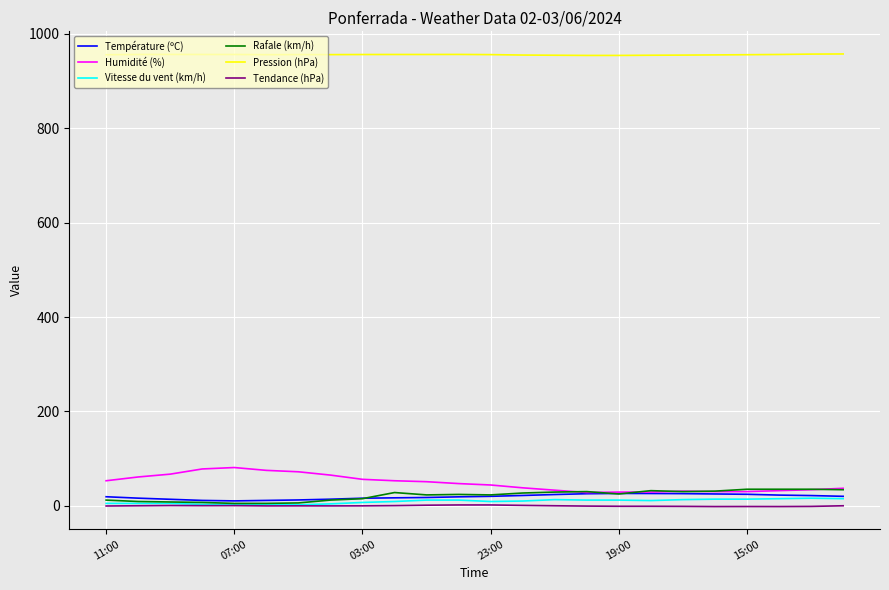

What are all the series names shown in the legend?

Température (ºC), Humidité (%), Vitesse du vent (km/h), Rafale (km/h), Pression (hPa), Tendance (hPa)